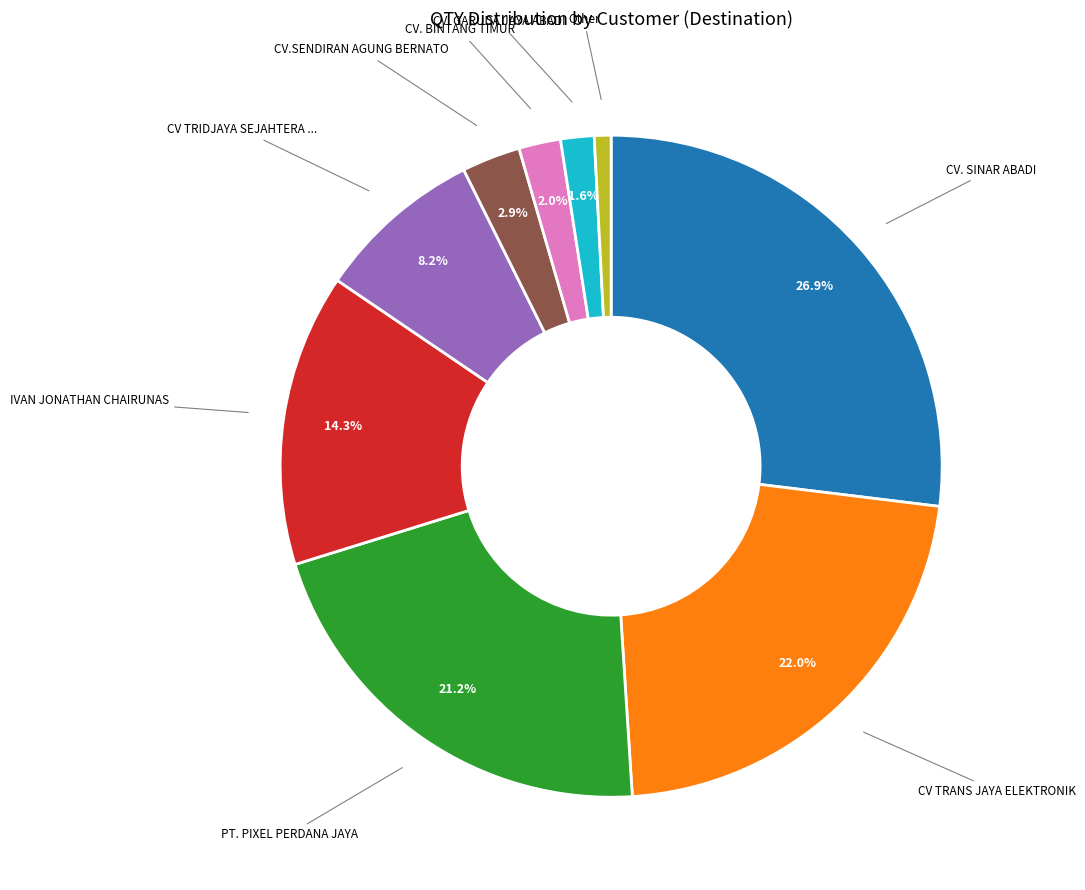

Is there a majority slice in this chart?

No